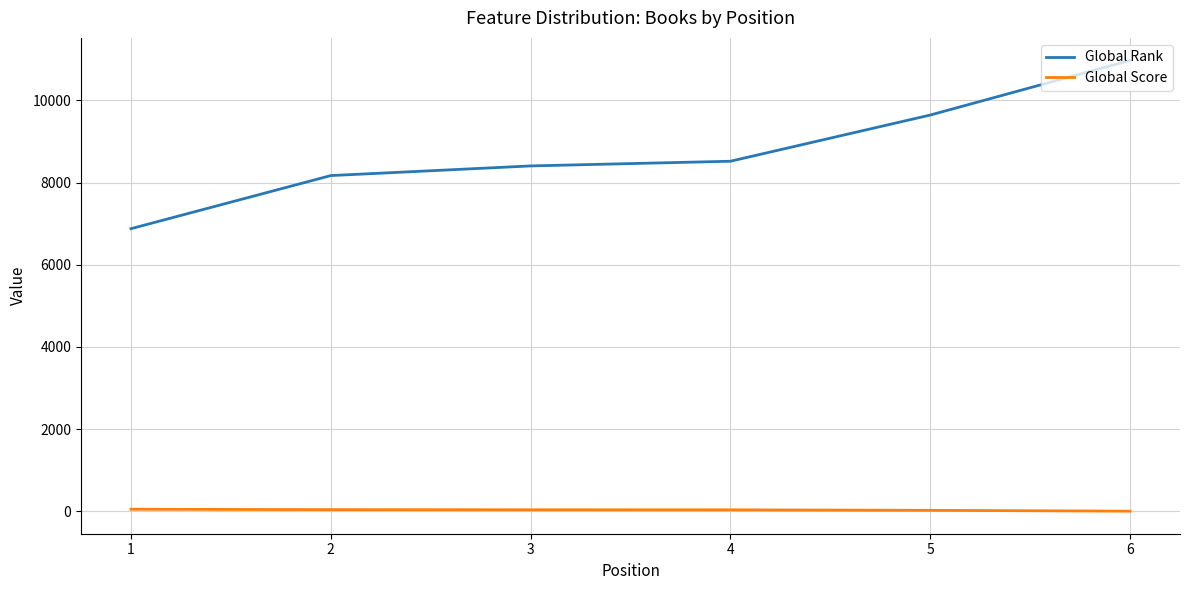

Which series has the largest total across all categories?

Global Rank